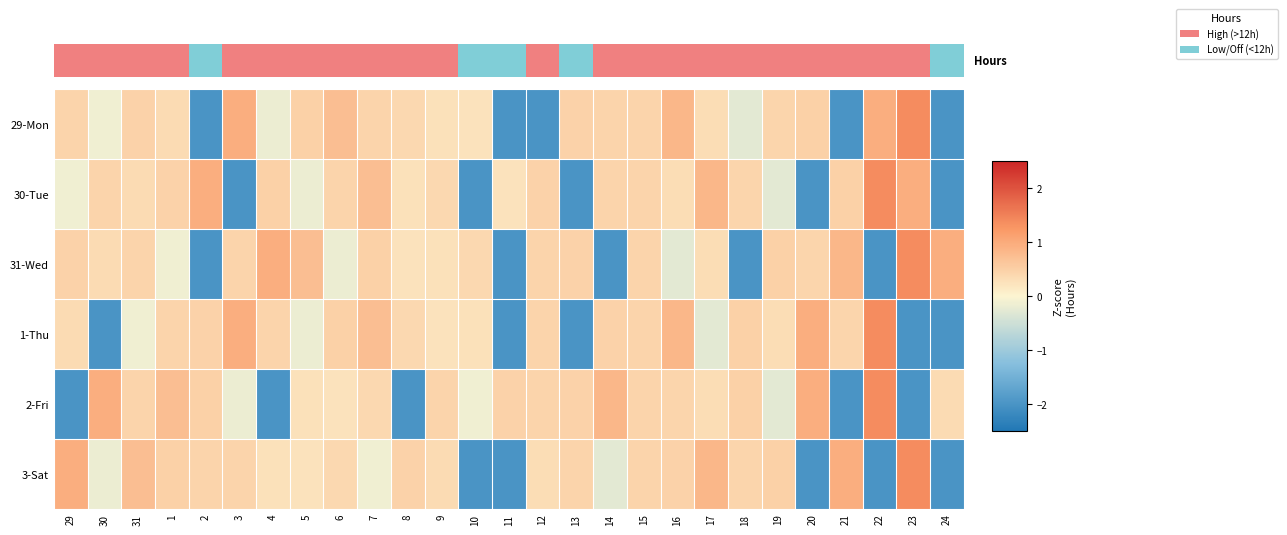

What is the difference between the highest and lowest values at 18?

2.5